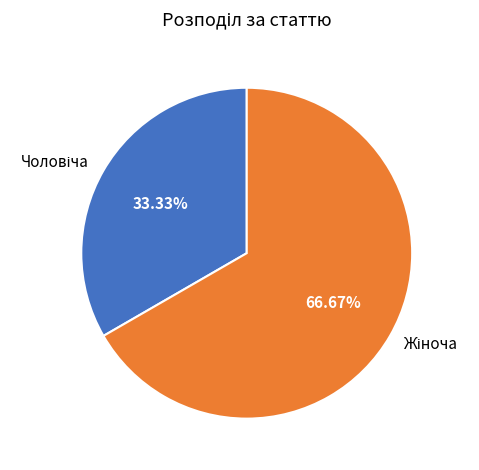

Does any single category account for the majority?

Yes